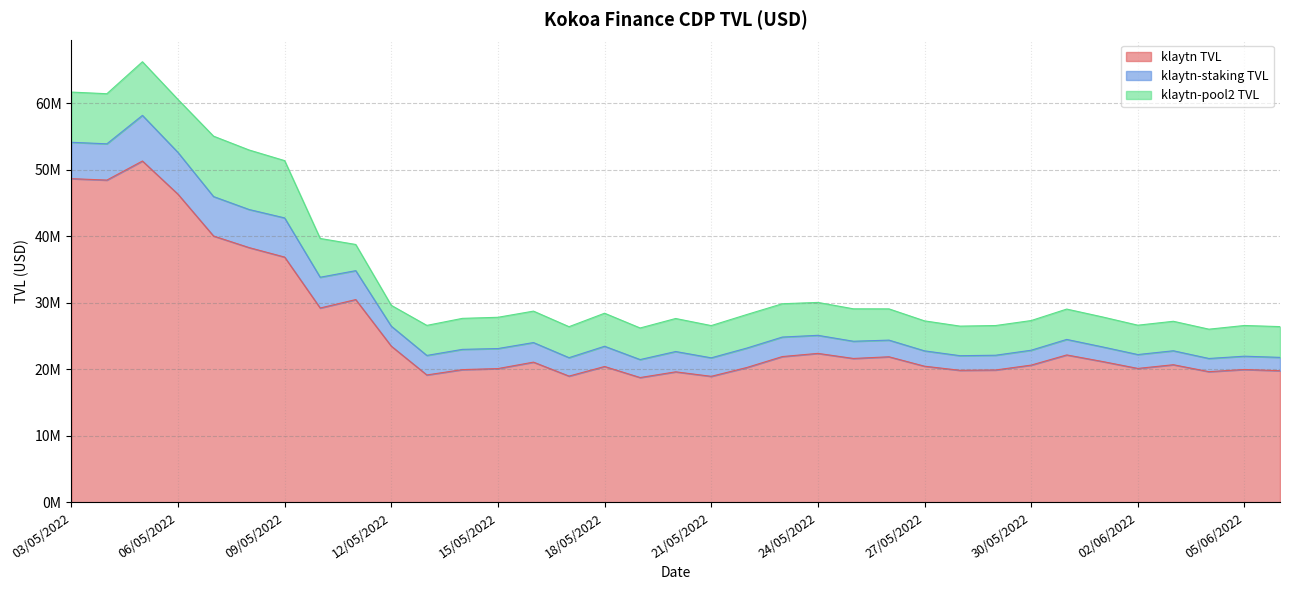

Does the chart display data point markers on the line(s)?

No